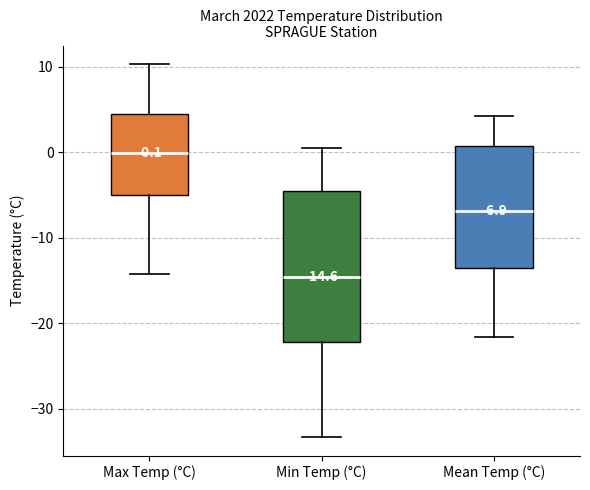

Which box's median line is the lowest?

Min Temp (°C)